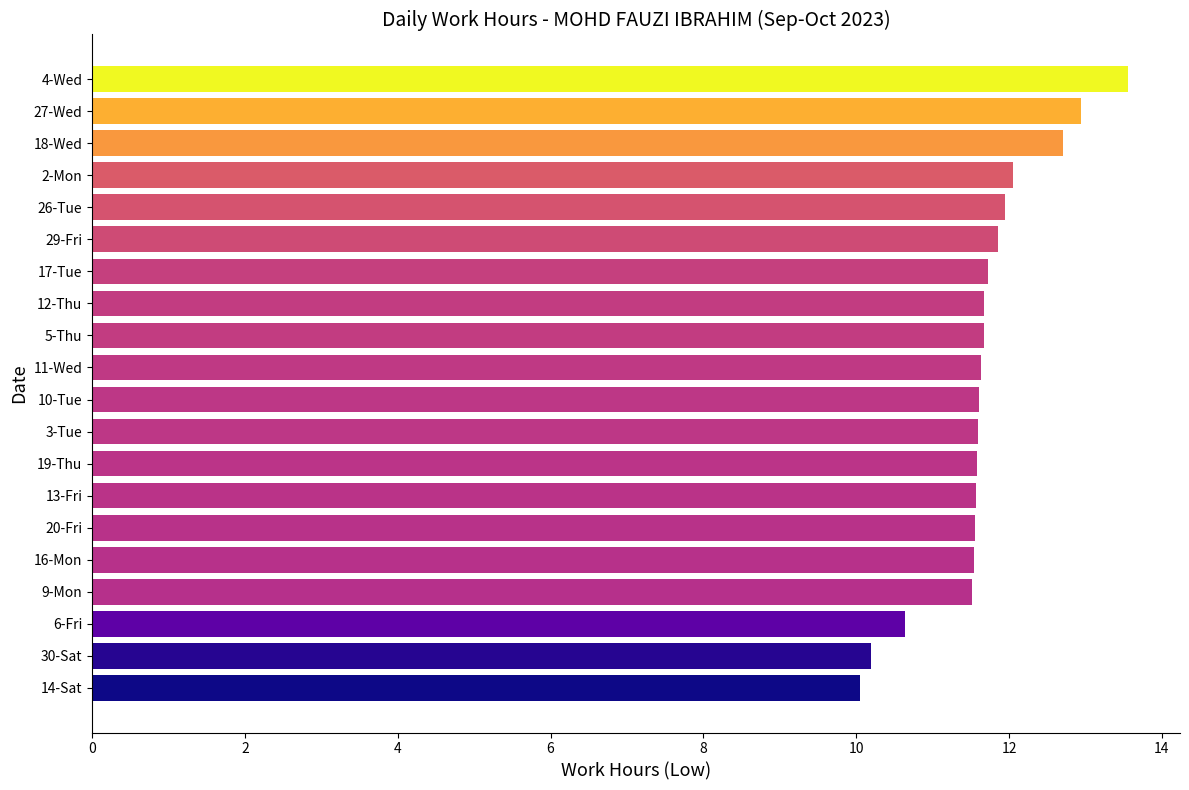

What is the difference between the maximum and minimum values?

3.5